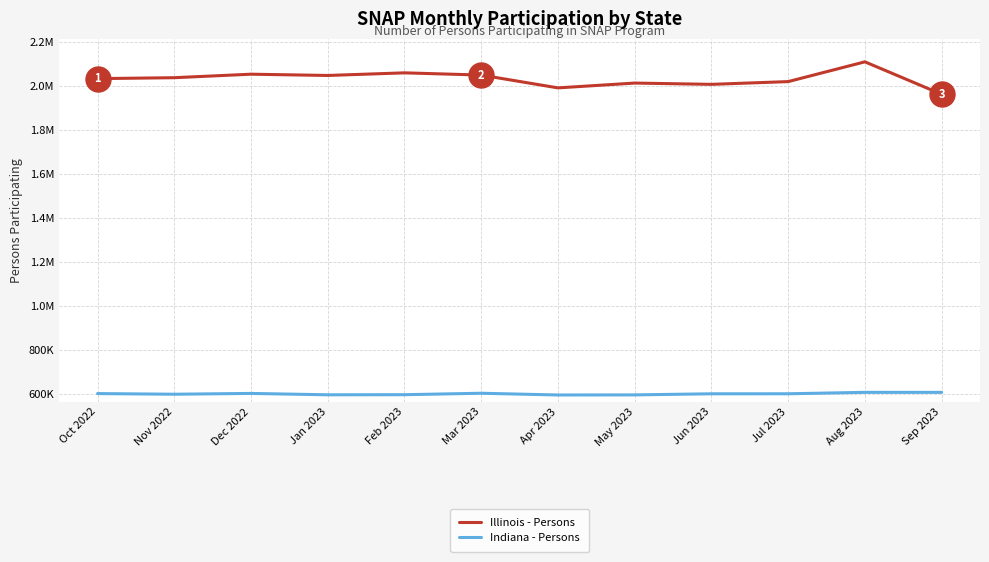

What is the greatest value displayed?

2109069